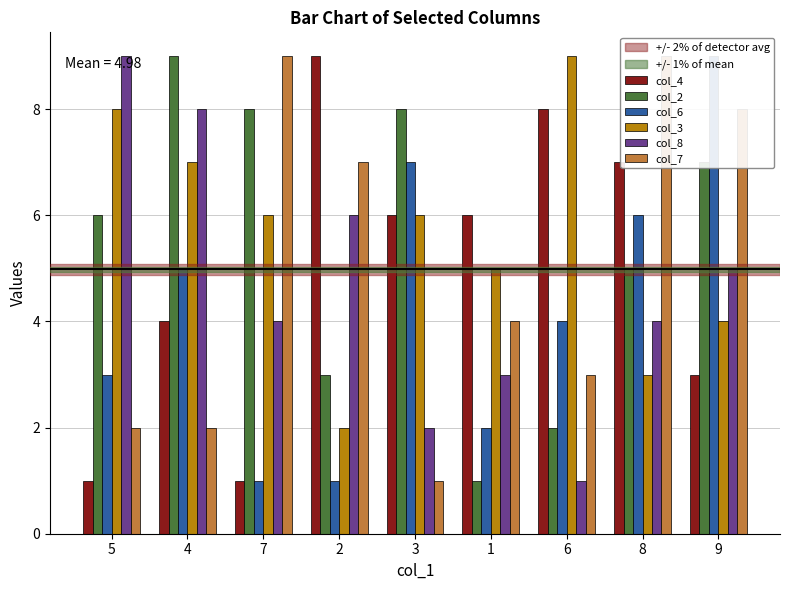

What is the difference between the col_8 values at 6 and 4?

7